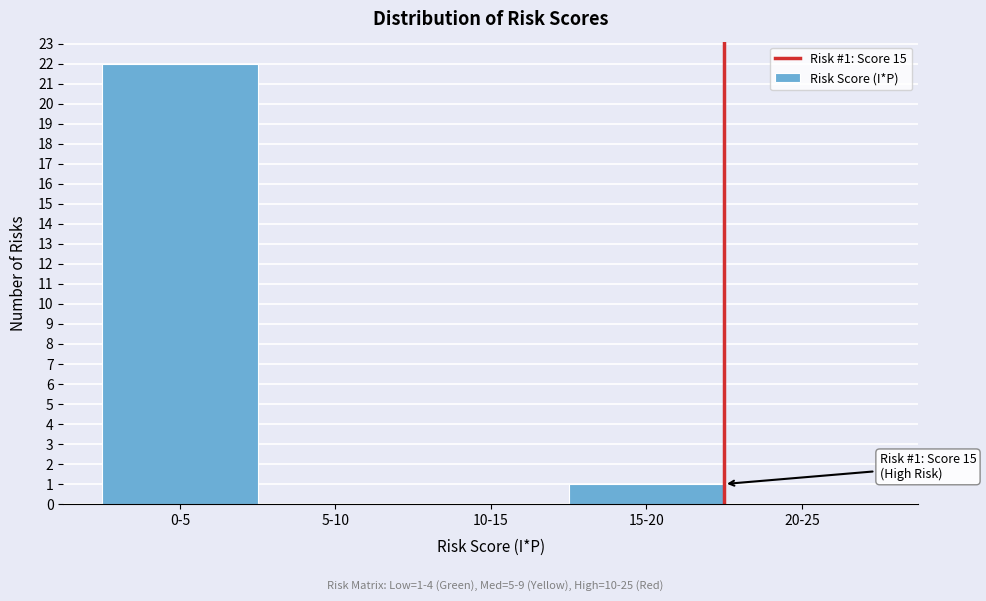

Reading left to right, transcribe all the data shown in this chart.

0-5=22	5-10=0	10-15=0	15-20=1	20-25=0